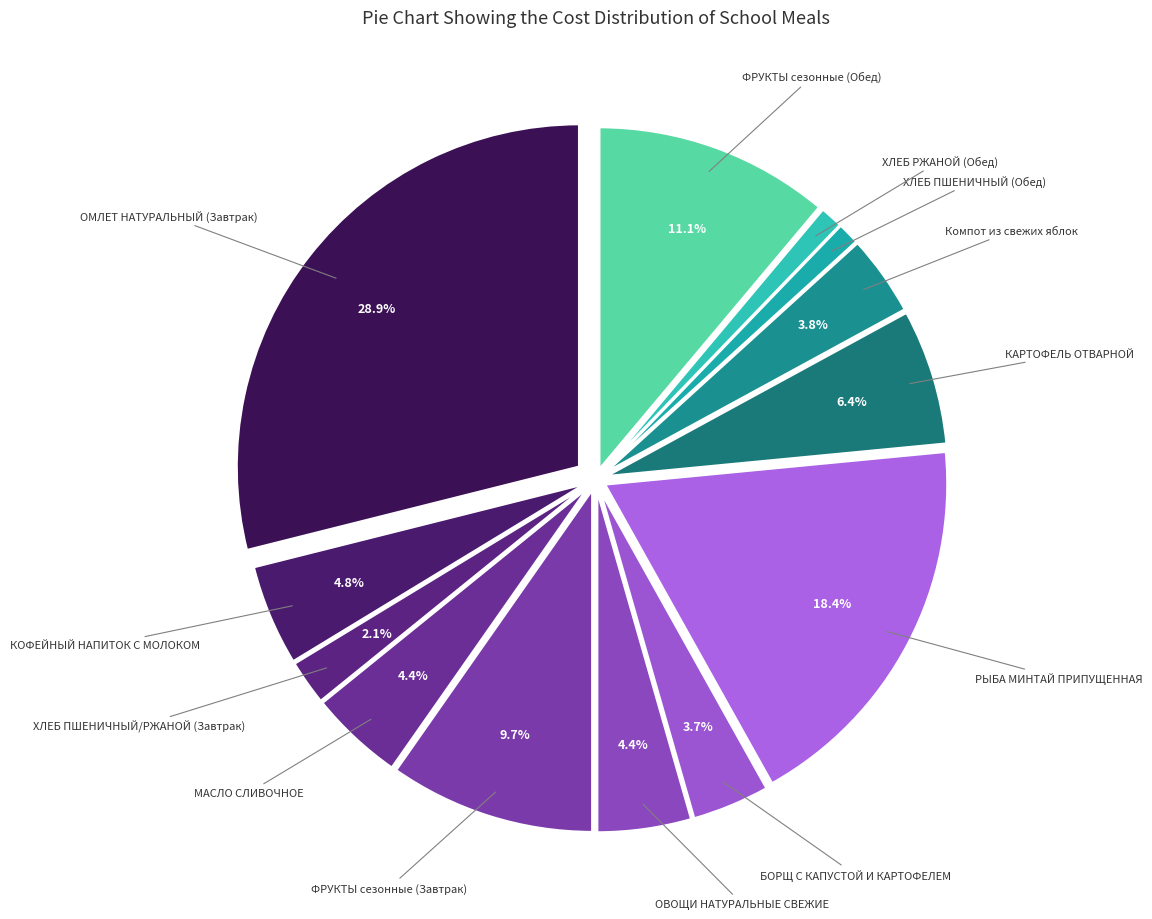

Count the number of slices in the pie.

13